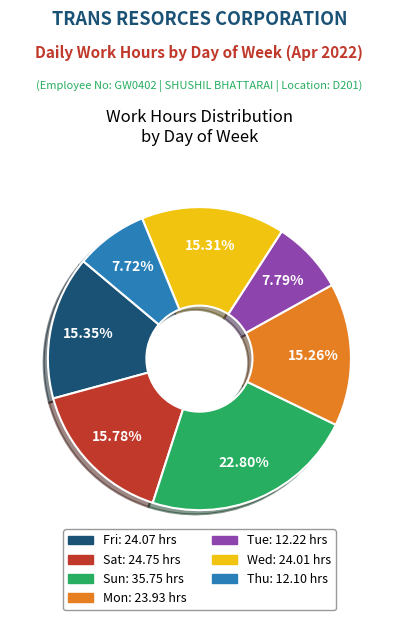

How many slices are in this pie chart?

7